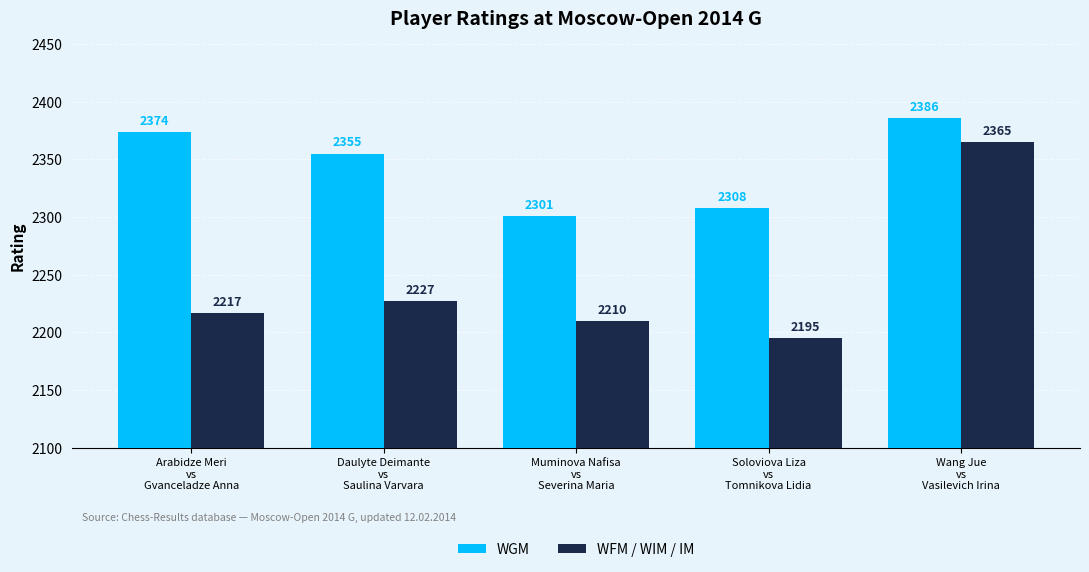

List the labels in order of WGM value, largest first.

Wang Jue
vs
Vasilevich Irina, Arabidze Meri
vs
Gvanceladze Anna, Daulyte Deimante
vs
Saulina Varvara, Soloviova Liza
vs
Tomnikova Lidia, Muminova Nafisa
vs
Severina Maria